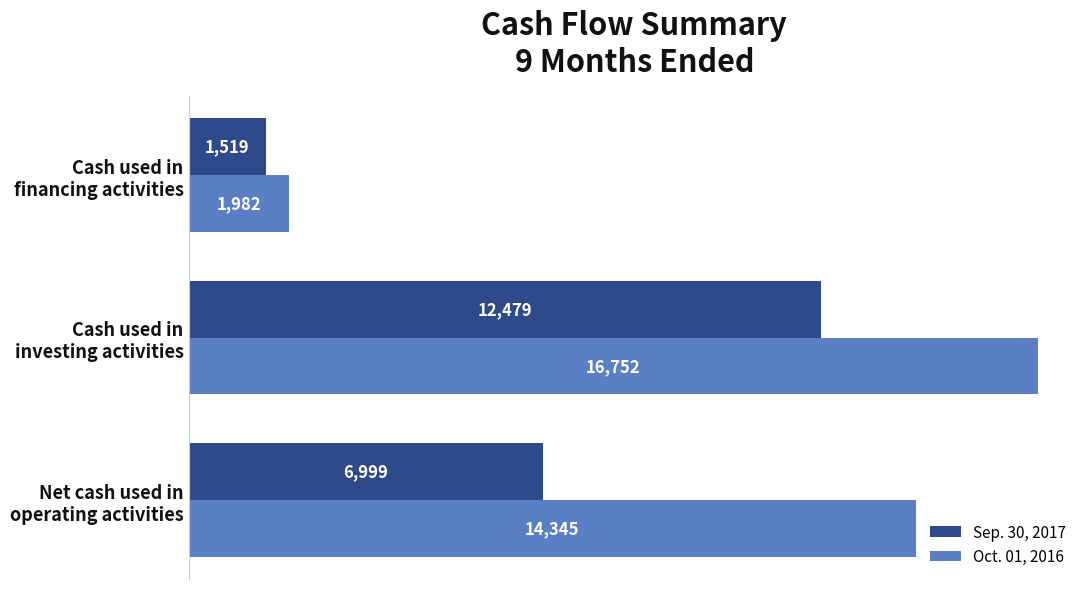

At which category does the chart reach its minimum across all series?

Cash used in
financing activities